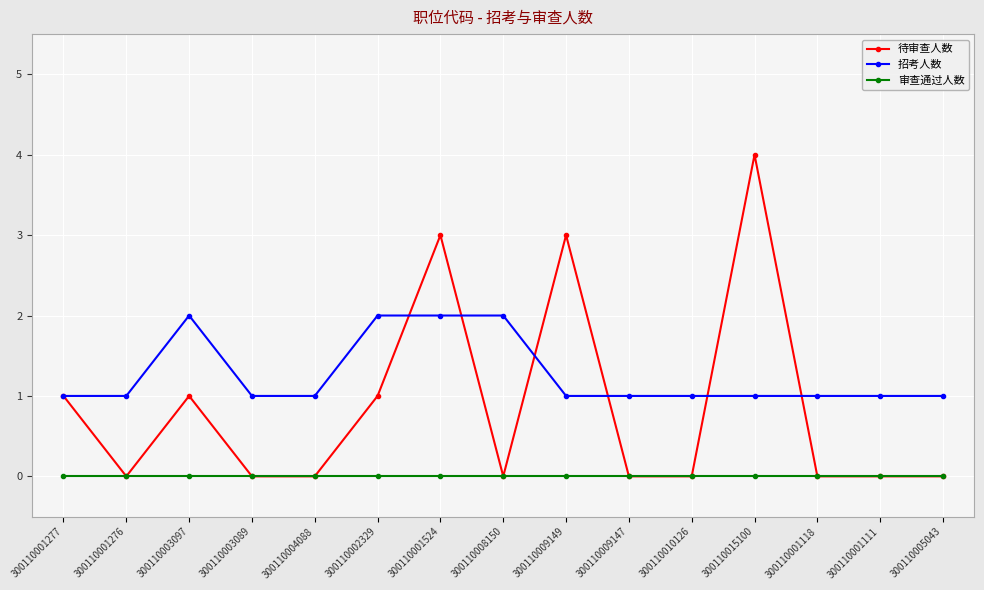

True or false: 审查通过人数 and 招考人数 cross at least once.

False